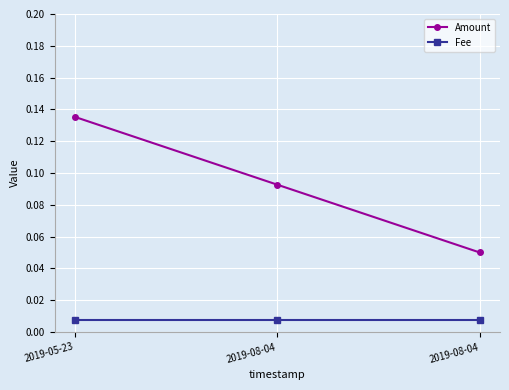

What is the lowest value of the Amount series?

0.1